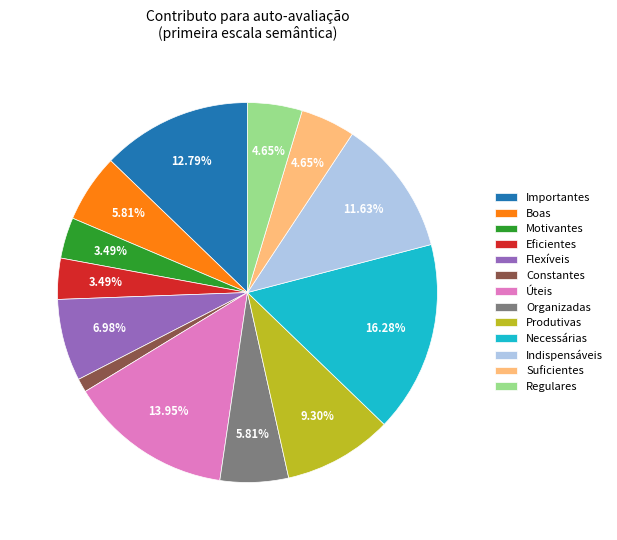

Approximately how many times larger is the value at Eficientes compared to Necessárias?

0.2